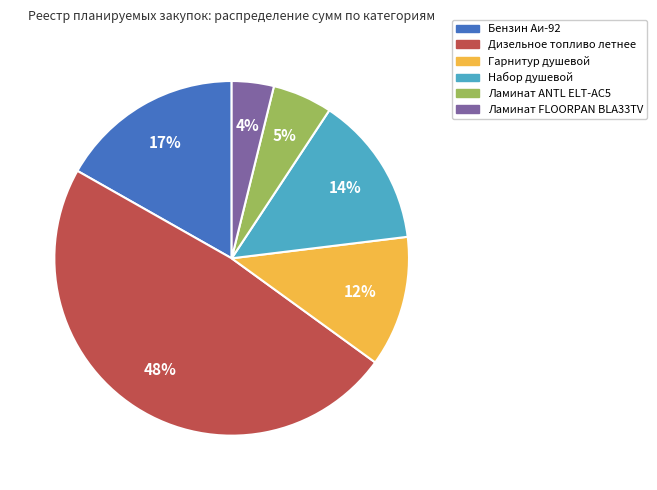

Does any single category account for the majority?

No